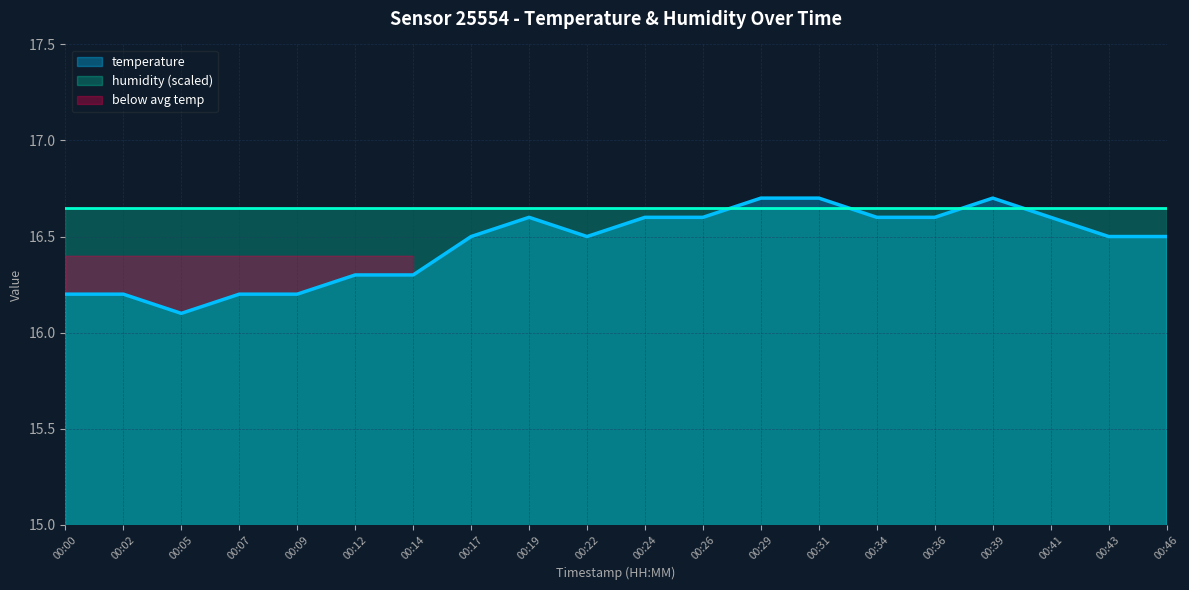

Which has a higher value, 00:09 or 00:41?

00:41